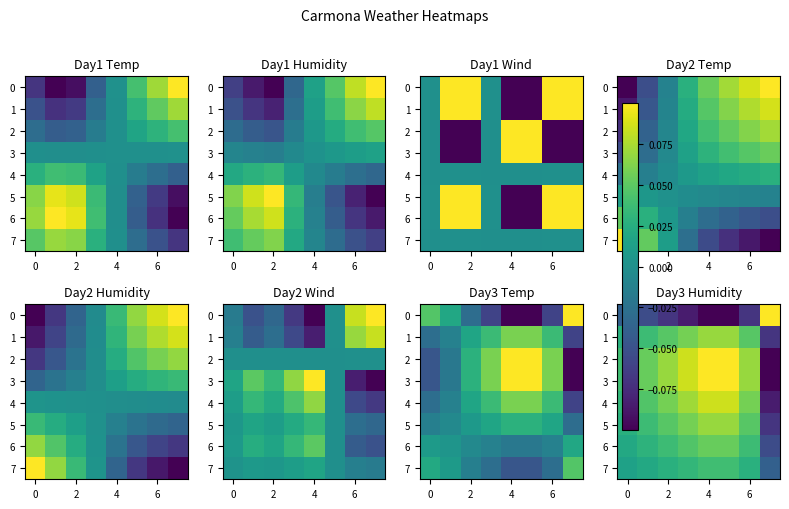

List the series in order of their peak value, lowest first.

7, 6, 1, 5, 4, 0, 2, 3